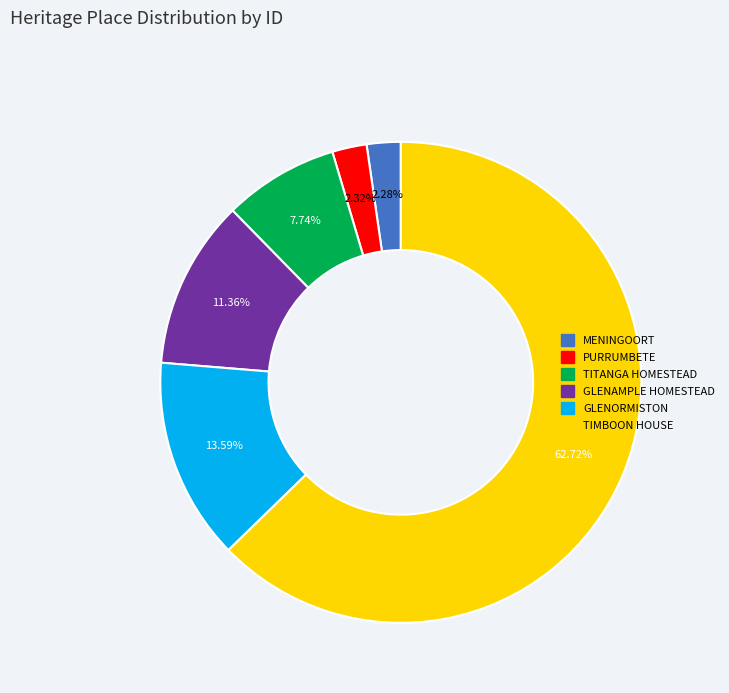

Which category has the biggest portion of the pie?

TIMBOON HOUSE